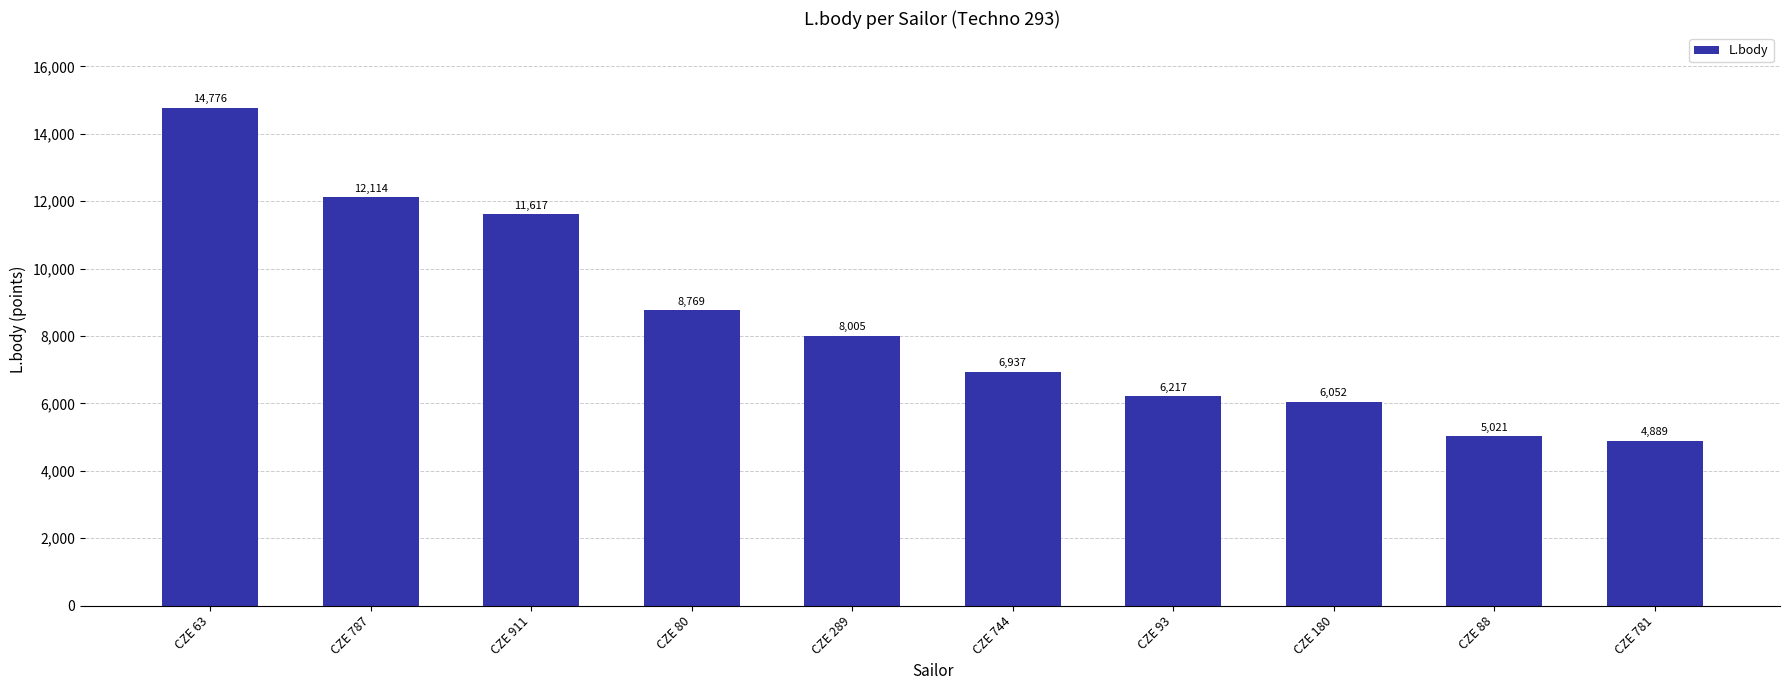

Which label corresponds to the smallest value in the chart?

CZE 781